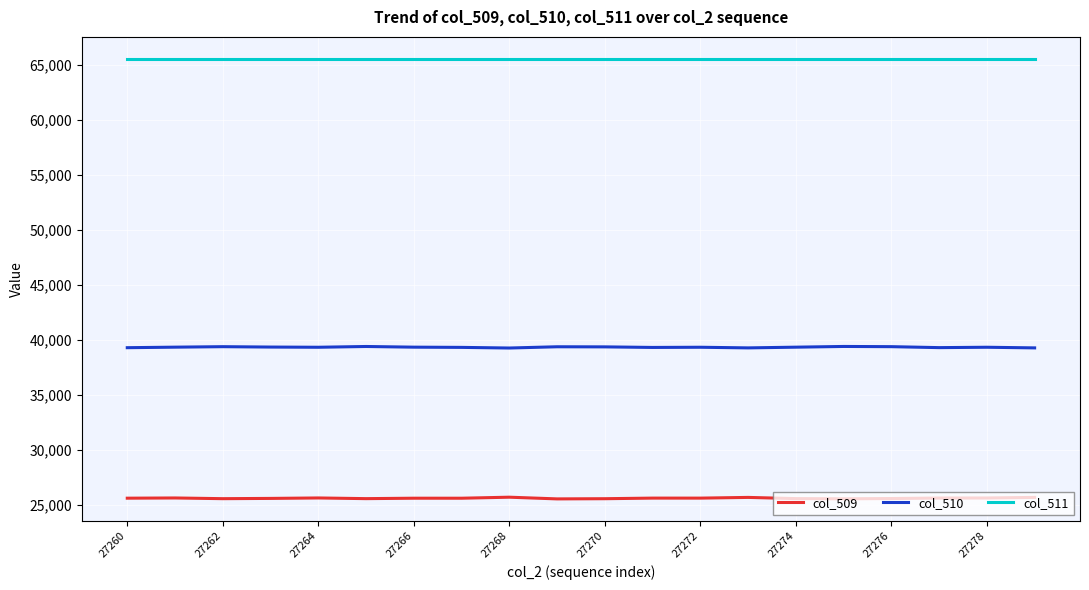

Rank the series by their average value, from highest to lowest.

col_511, col_510, col_509